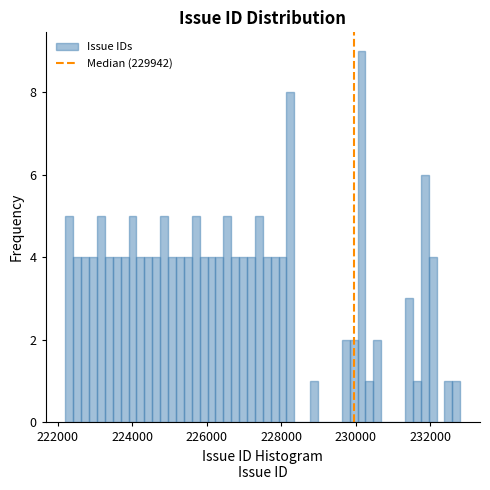

Read against the x-axis, roughly where is the centre of the tallest bar?

230200